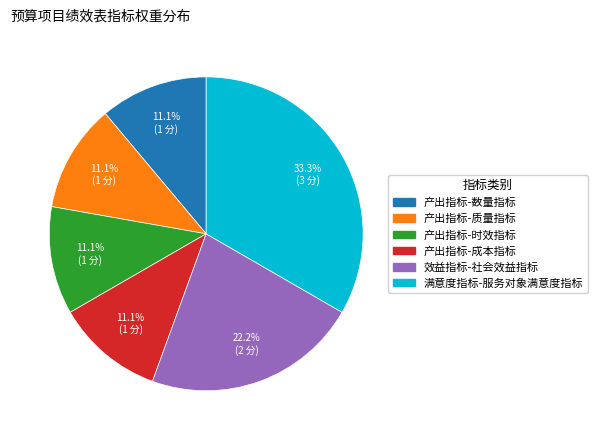

To the nearest percent, what portion does 满意度指标-服务对象满意度指标 represent?

33%